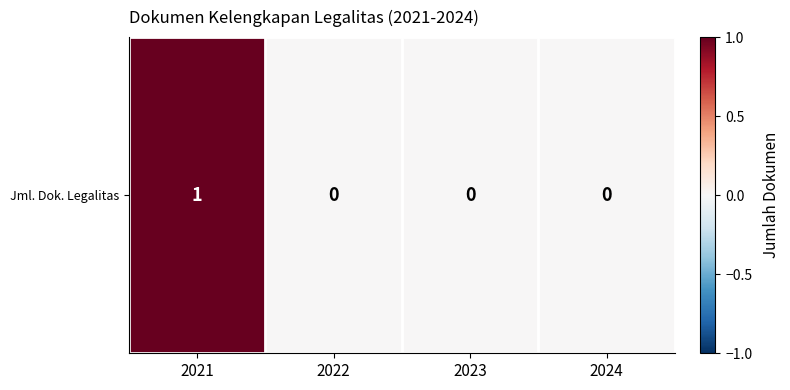

Where is the data nearest to the value 0?

2022